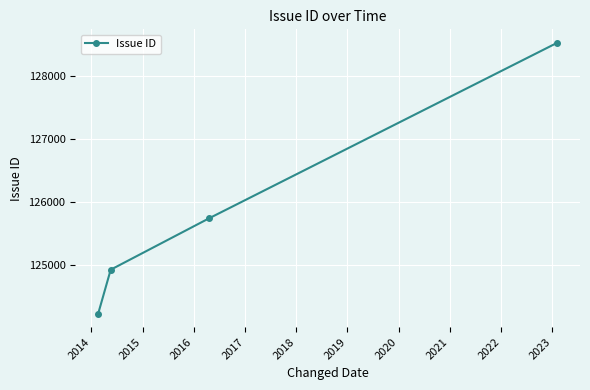

What is the greatest value displayed?

128520